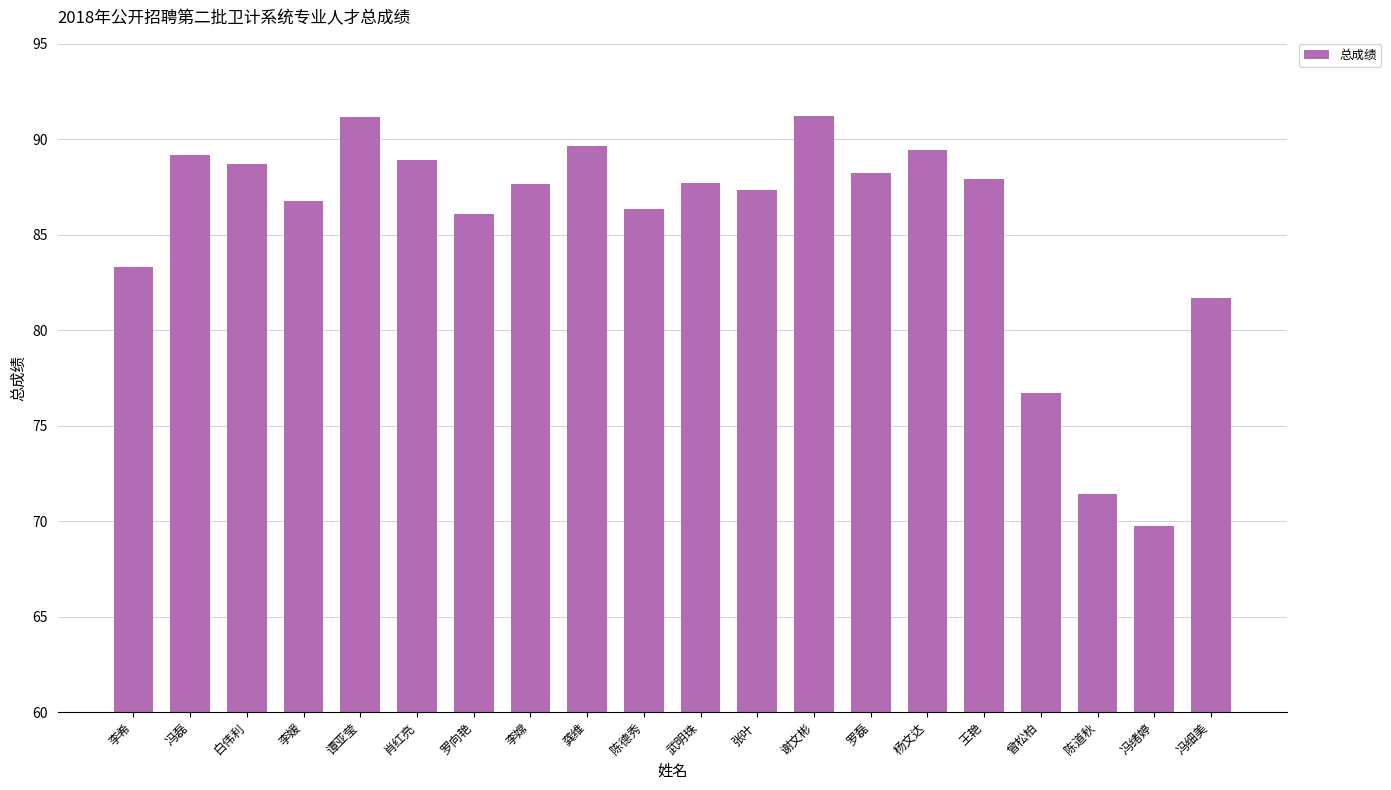

What position from the left is 陈德秀?

10